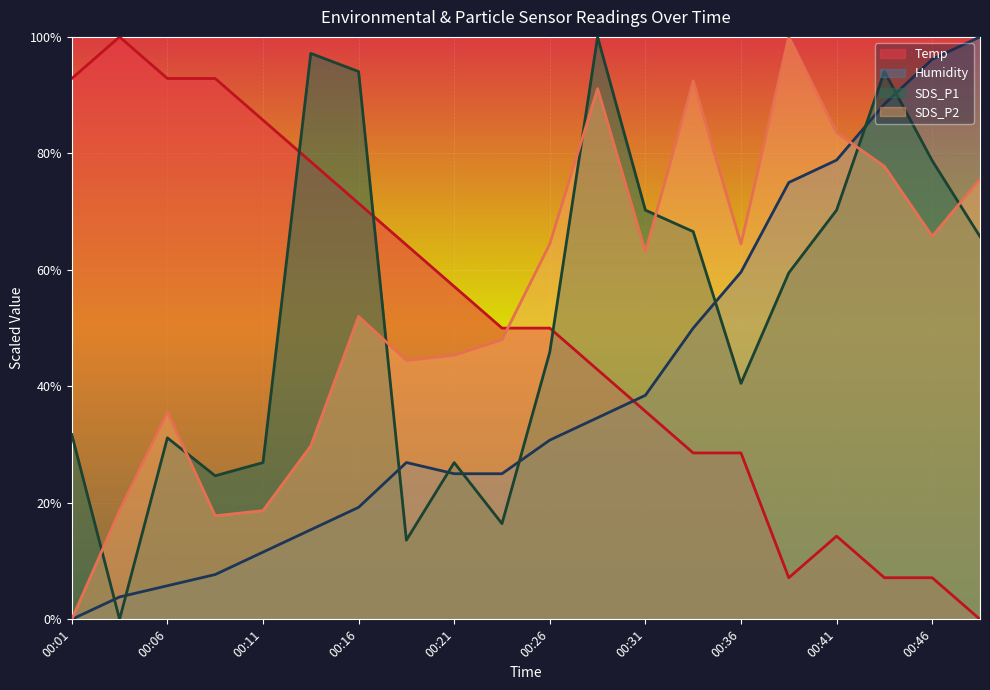

What is the sum of the Temp values at 00:09 and 00:39?

100.0